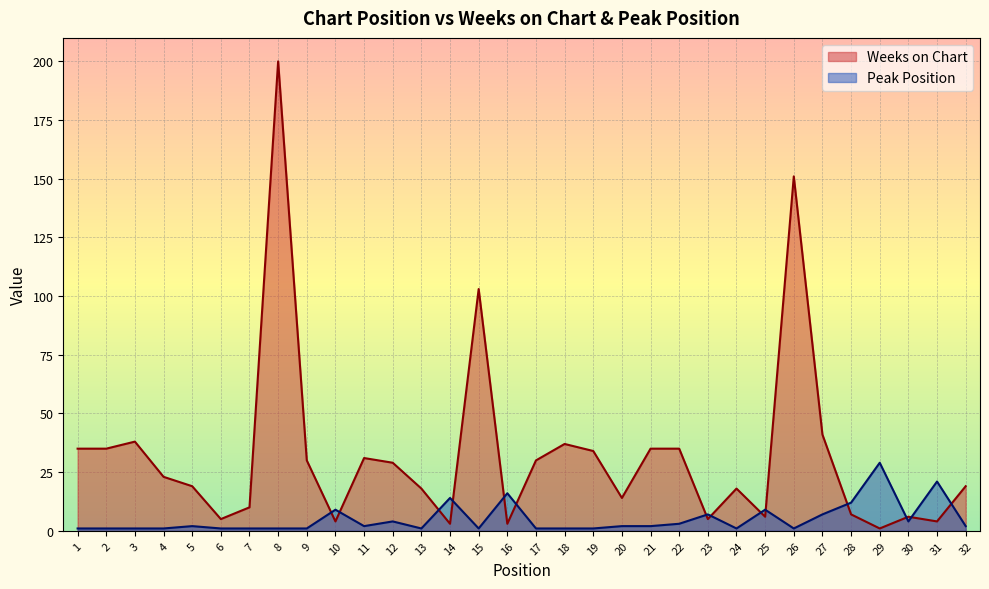

Does the chart display data point markers on the line(s)?

No